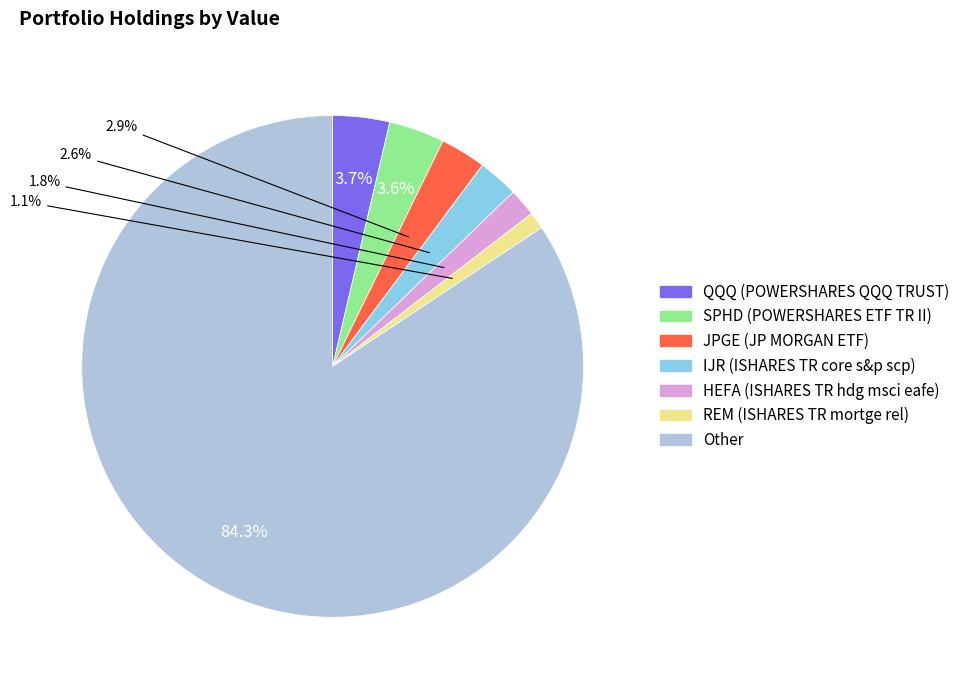

Which category has the biggest portion of the pie?

Other